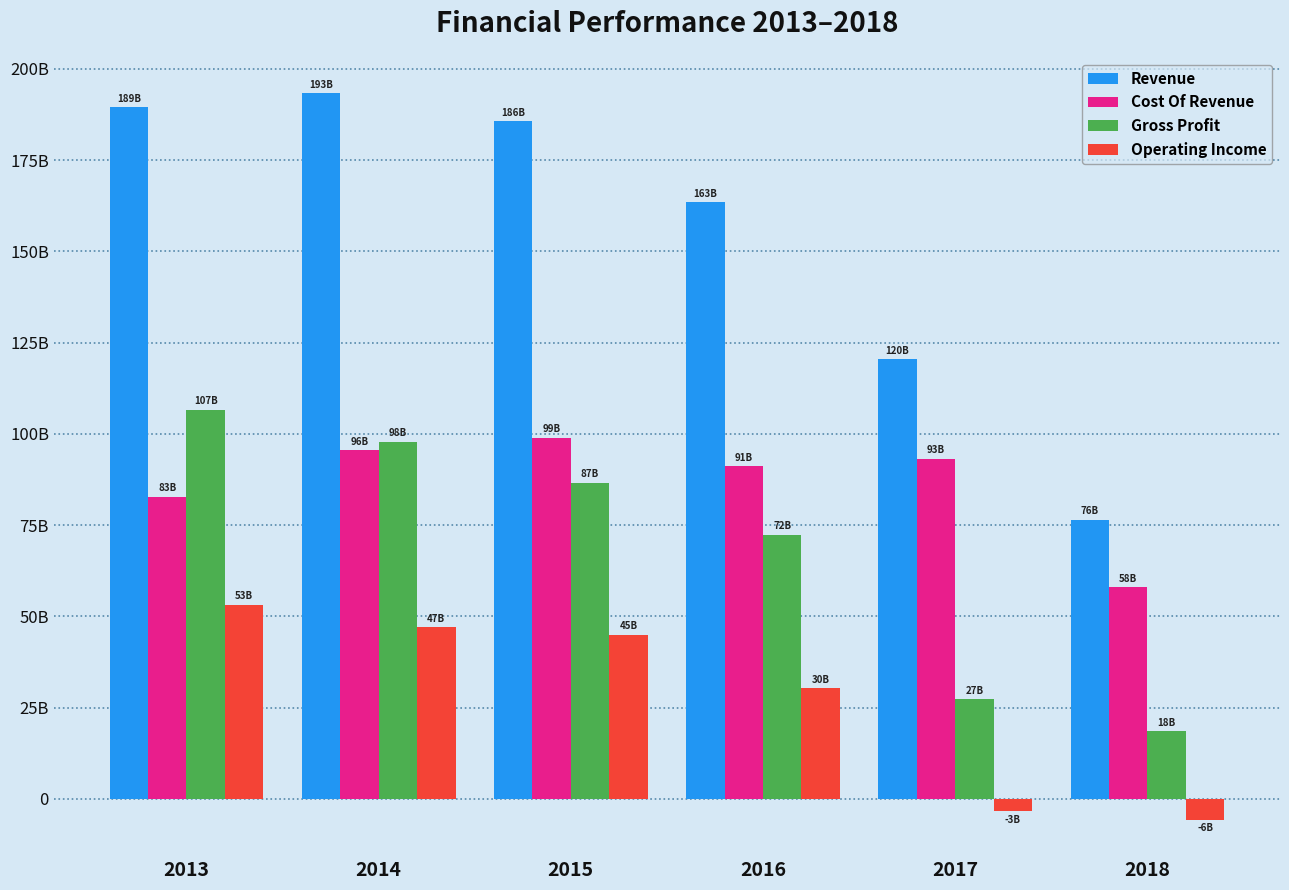

Are the bars horizontal?

No